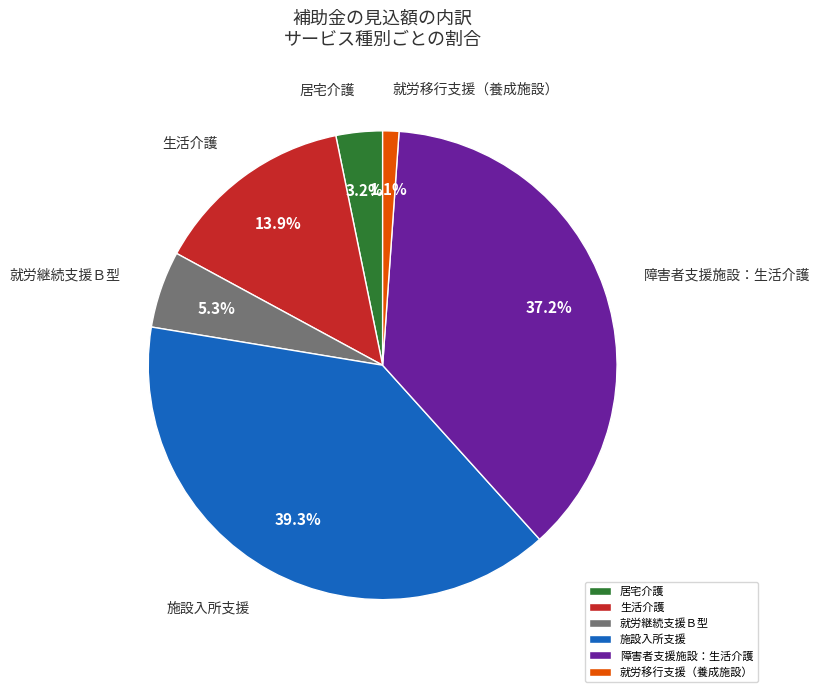

Is 生活介護 the majority of the pie?

No